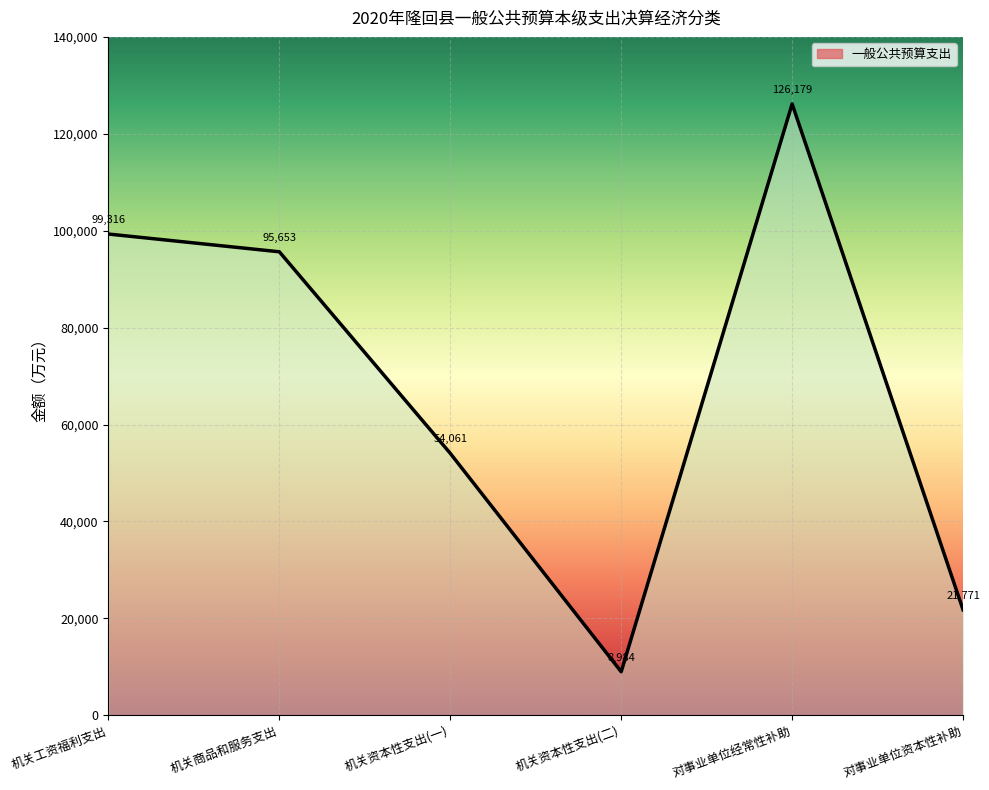

At which category does the data reach its first local peak?

对事业单位经常性补助